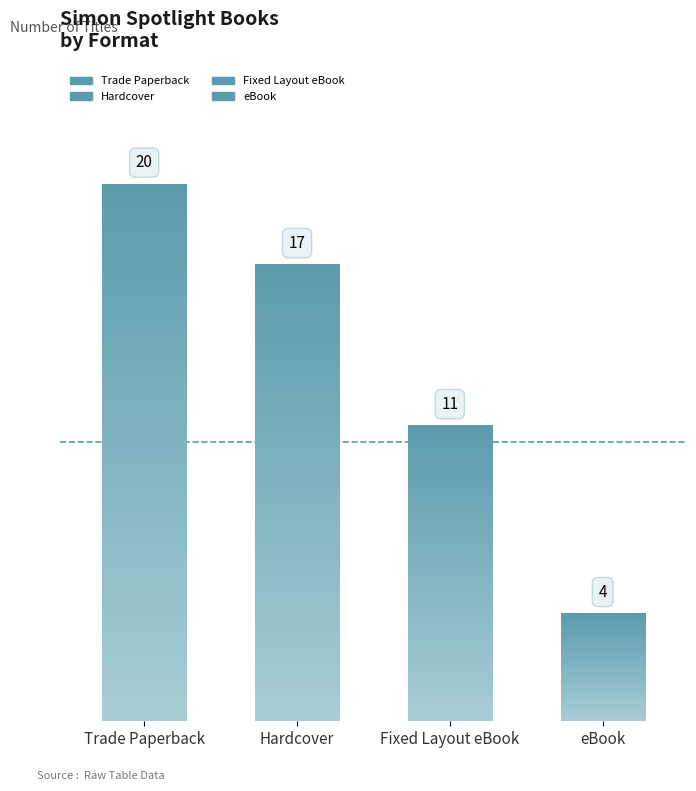

Reading left to right, extract all data points from this chart.

Trade Paperback=20	Hardcover=17	Fixed Layout eBook=11	eBook=4